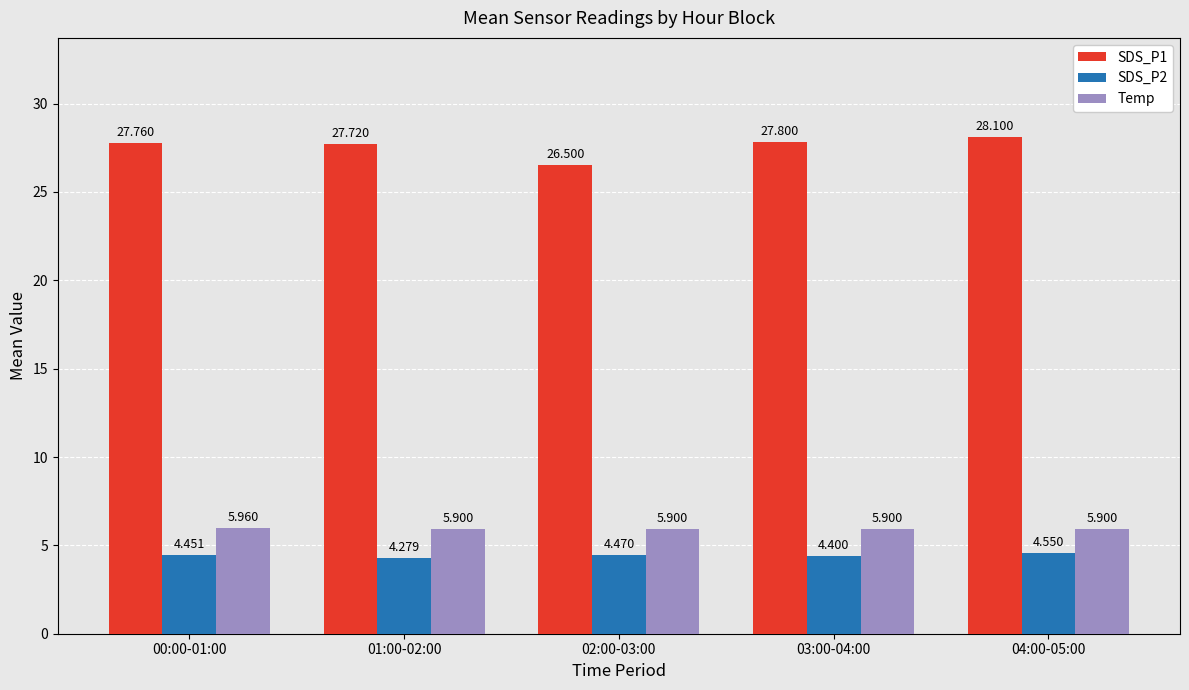

Which series has the largest total across all categories?

SDS_P1